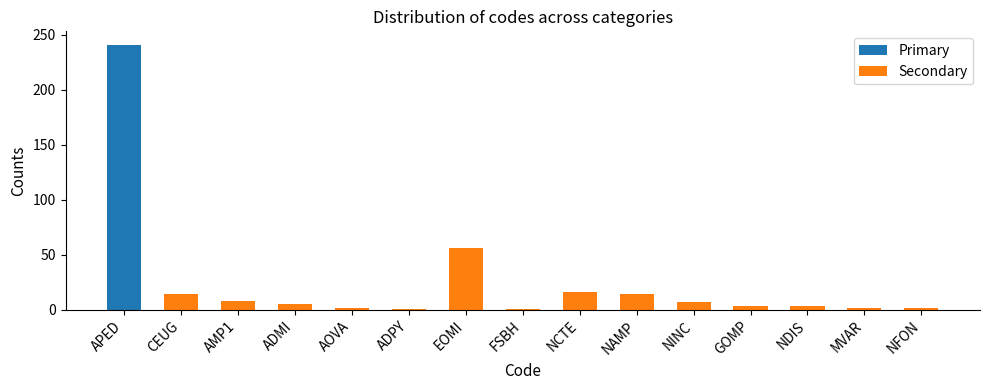

Does the chart contain any negative values?

No